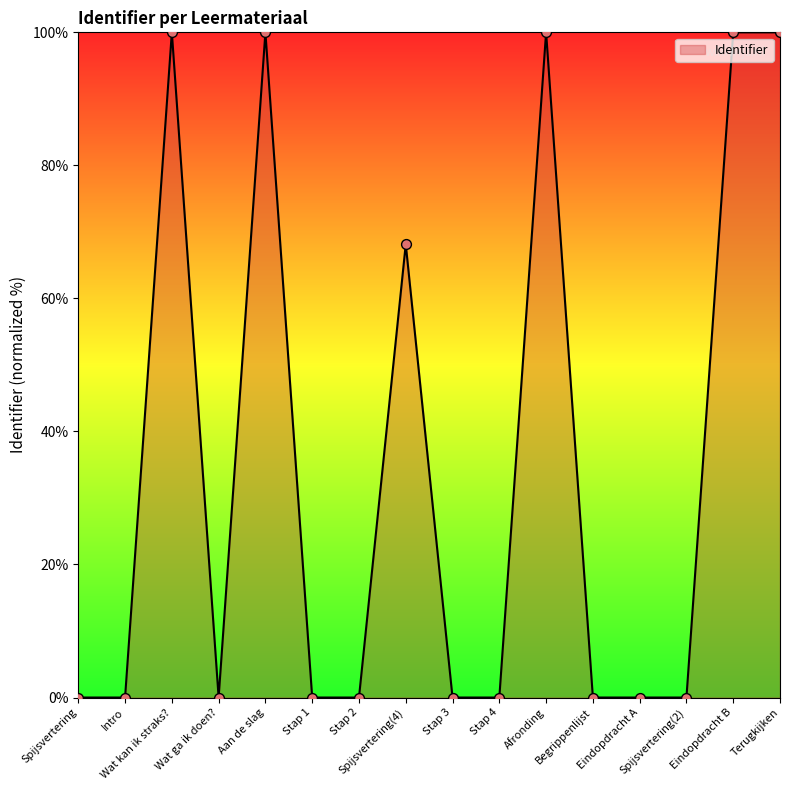

What is the change in value from Aan de slag to Stap 1?

-100.0